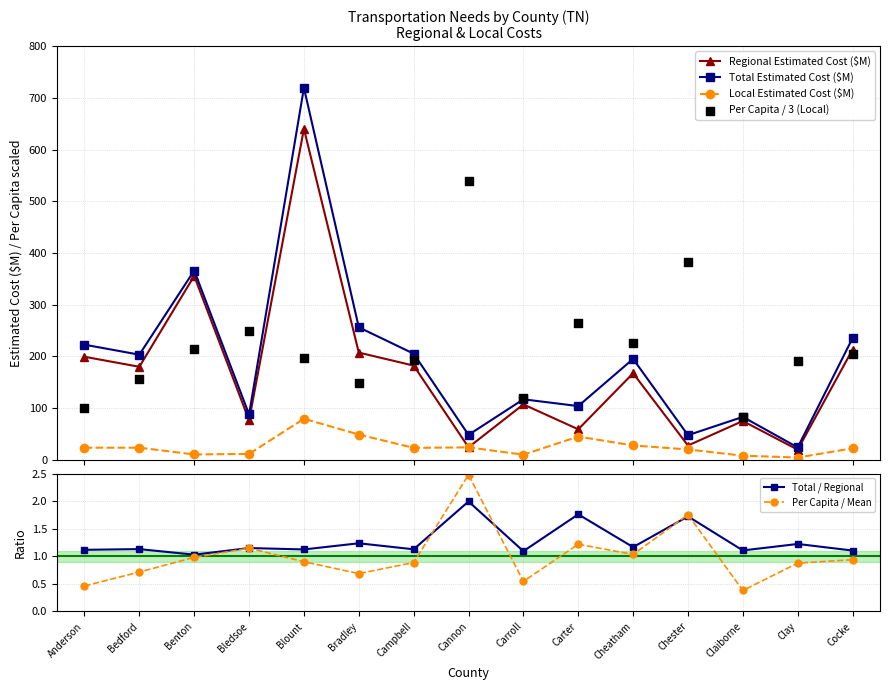

Which series has the largest total across all categories?

Per Capita / 3 (Local)